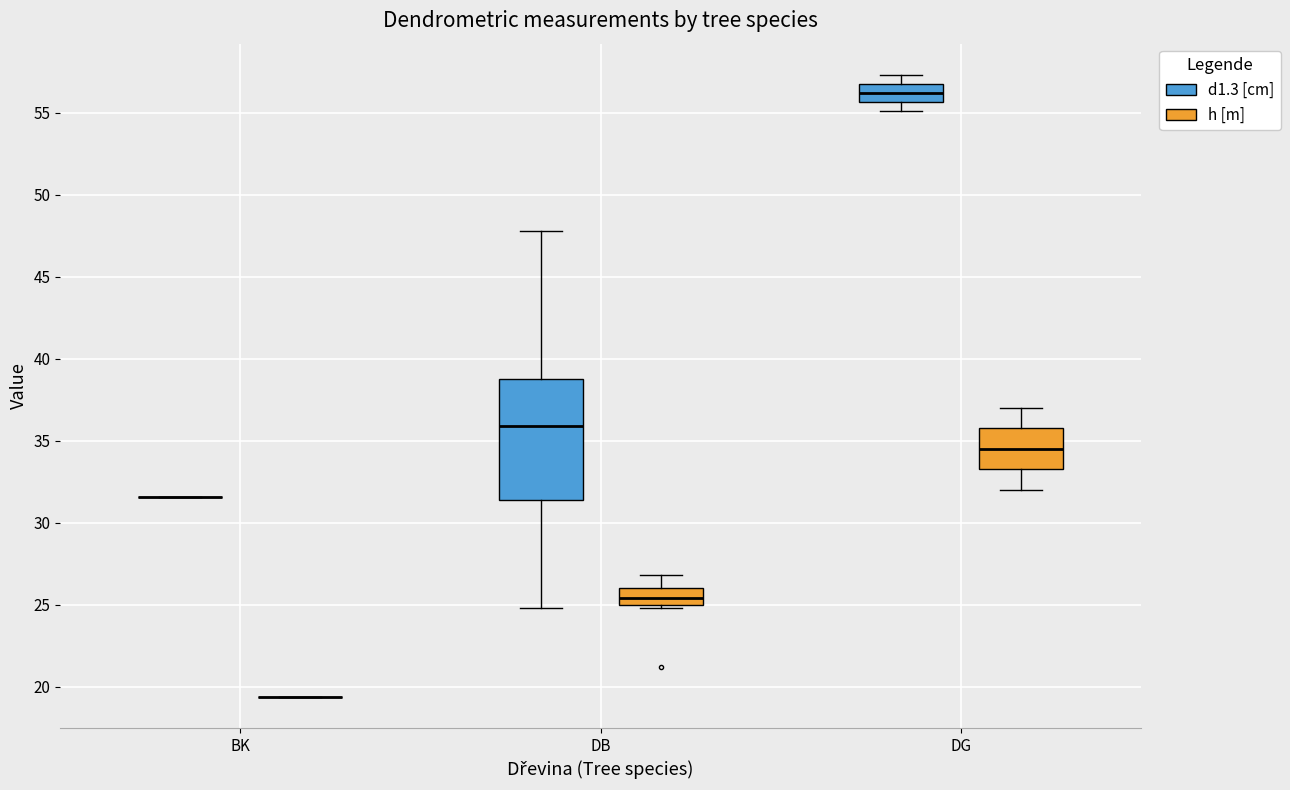

Reading left to right, read every box against the y-axis: the position of its median line, the range the box covers, and the ends of its whiskers. The values are not printed on the chart, so give them approximately, as read against the axis.

BK (d1.3 [cm]): box collapsed to a line at 31.5, whiskers 31.5 to 31.5
BK (h [m]): box collapsed to a line at 19.5, whiskers 19.5 to 19.5
DB (d1.3 [cm]): median 36.0, box 31.5 to 39.0, whiskers 25.0 to 48.0
DB (h [m]): median 25.5, box 25.0 to 26.0, whiskers 25.0 (just below the box's lower edge) to 27.0
DG (d1.3 [cm]): median 56.0, box 55.5 to 57.0, whiskers 55.0 to 57.5
DG (h [m]): median 34.5, box 33.5 to 36.0, whiskers 32.0 to 37.0